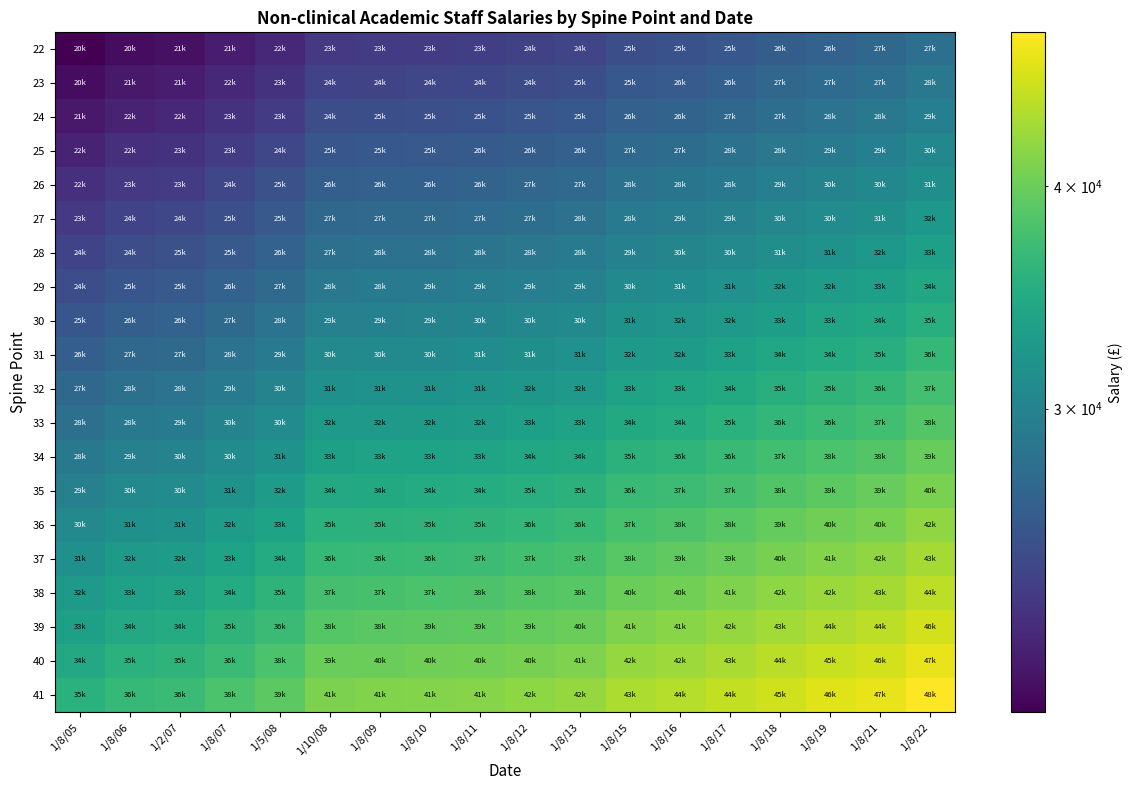

List the series in order of their peak value, highest first.

41, 40, 39, 38, 37, 36, 35, 34, 33, 32, 31, 30, 29, 28, 27, 26, 25, 24, 23, 22